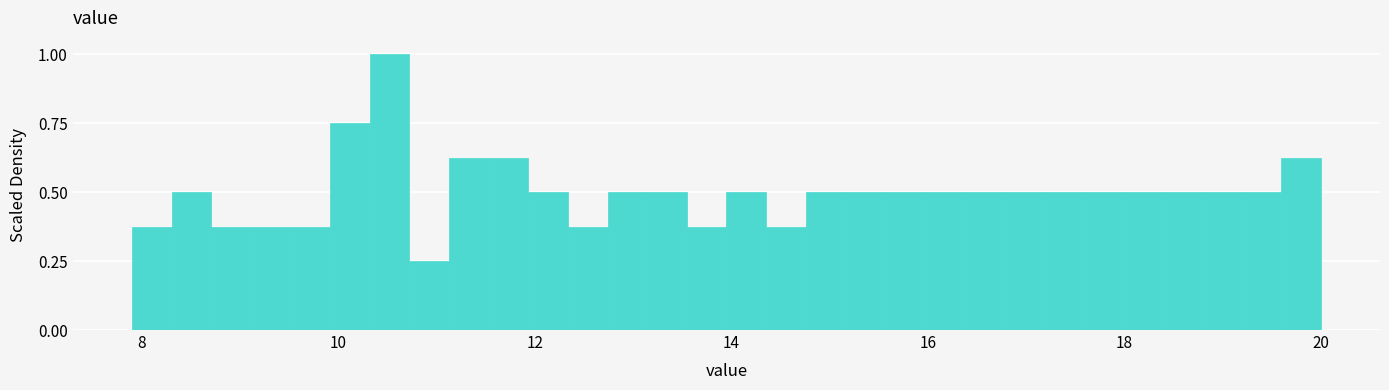

Read against the x-axis, roughly where is the centre of the tallest bar?

10.6